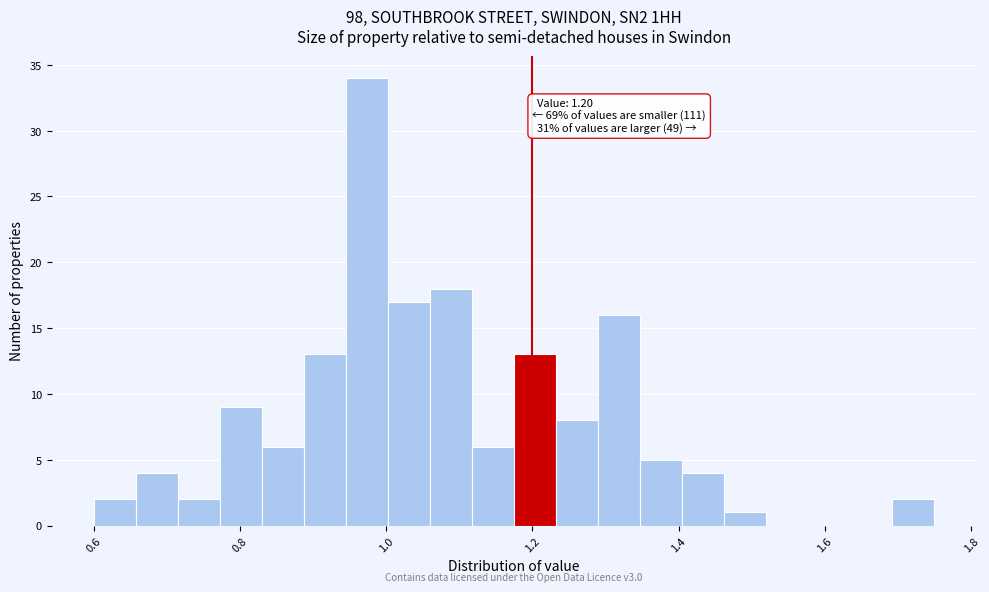

Read against the x-axis, roughly where is the centre of the tallest bar?

0.98